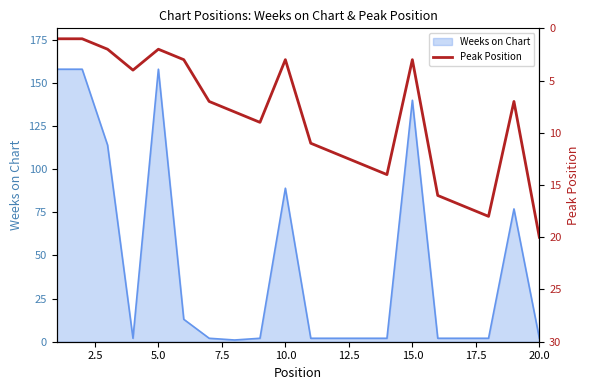

What is the average value?

9